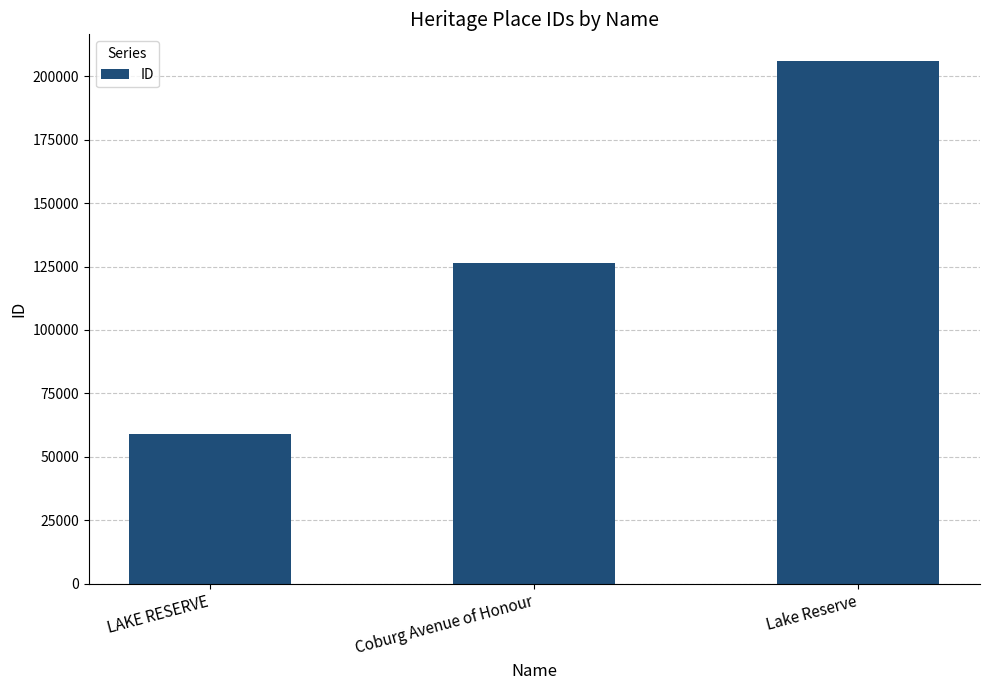

What position from the left is Lake Reserve?

3